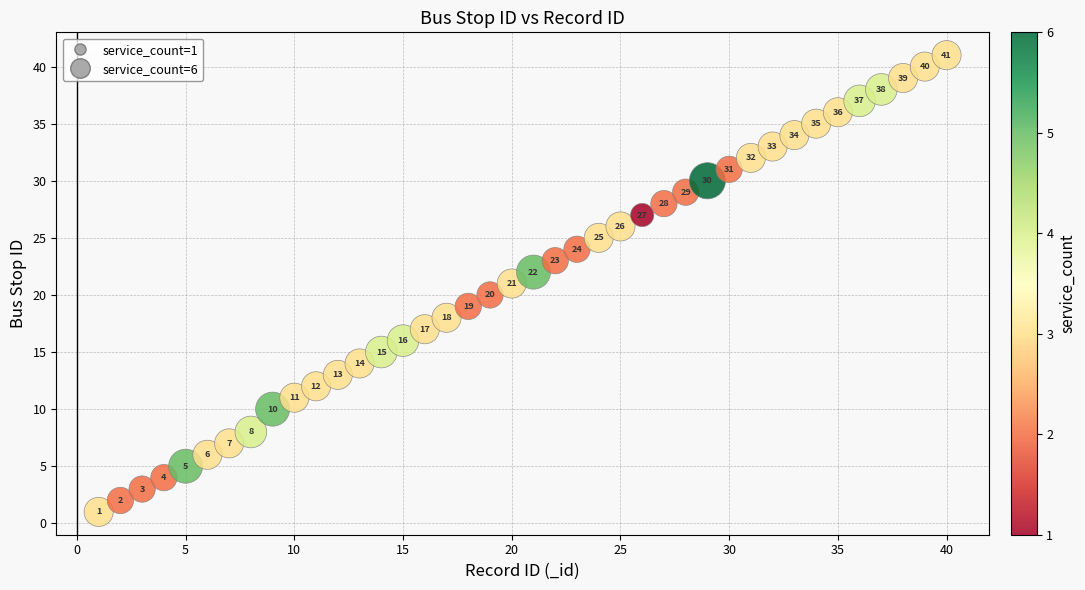

What is the range of X values (max minus min)?

39